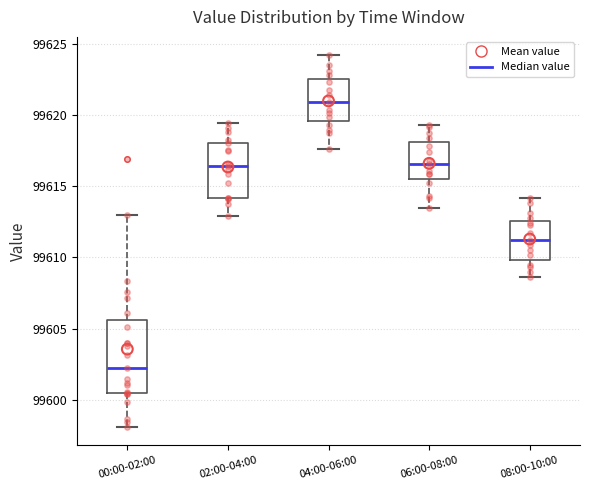

Where does the upper whisker of the box for 04:00-06:00 end on the y-axis? The values are not printed on the chart, so give them approximately, as read against the axis.

99624.0